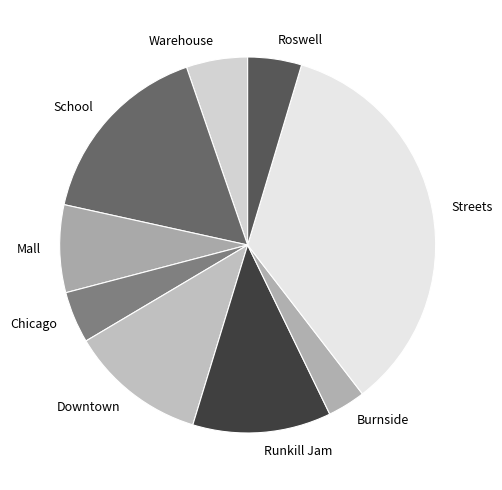

Combined, do Warehouse and Roswell account for over 50%?

No